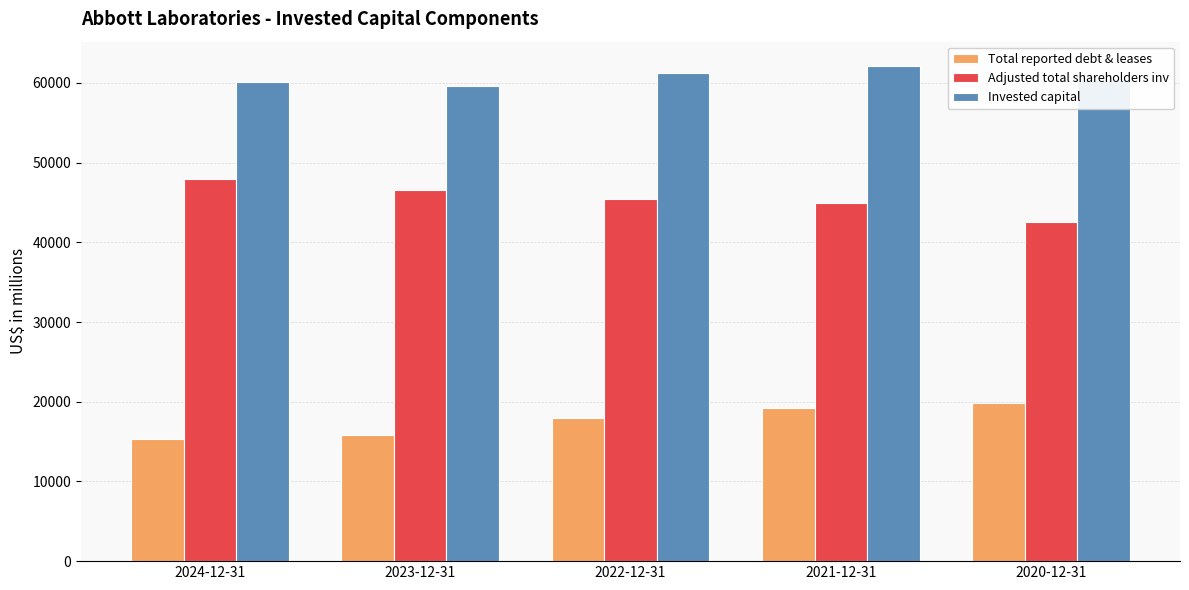

What is the label of the 5th bar from the left?

2020-12-31